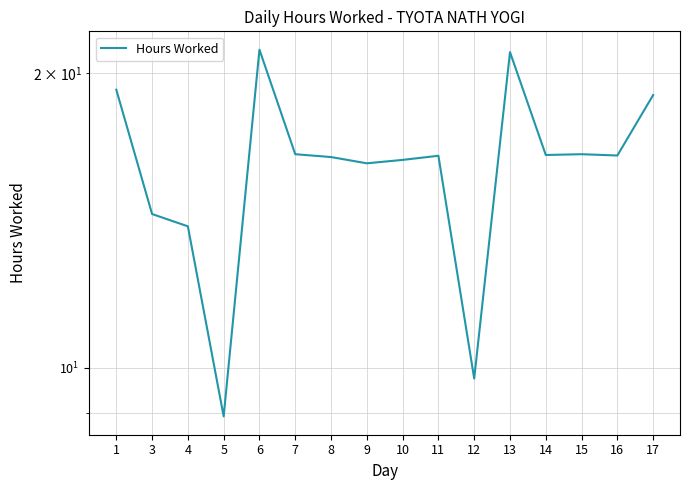

What is the minimum value shown in the chart?

8.9